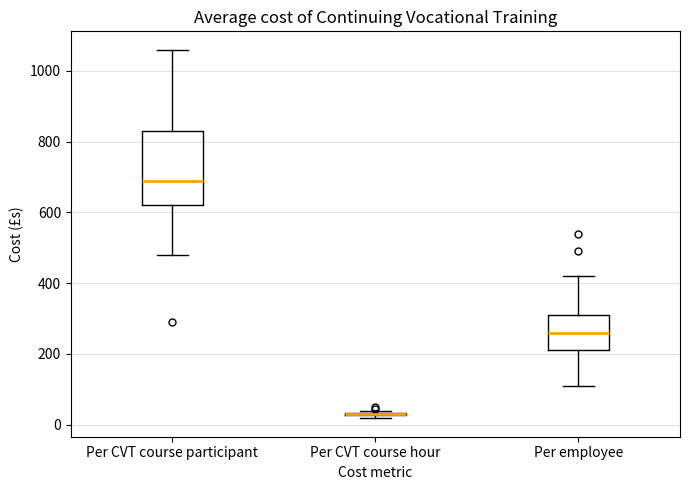

Reading left to right, read every box against the y-axis: the position of its median line, the range the box covers, and the ends of its whiskers. The values are not printed on the chart, so give them approximately, as read against the axis.

Per CVT course participant: median 700, box 620 to 840, whiskers 480 to 1060
Per CVT course hour: box collapsed to a line at 20, whiskers 20 to 40
Per employee: median 260, box 220 to 320, whiskers 120 to 420